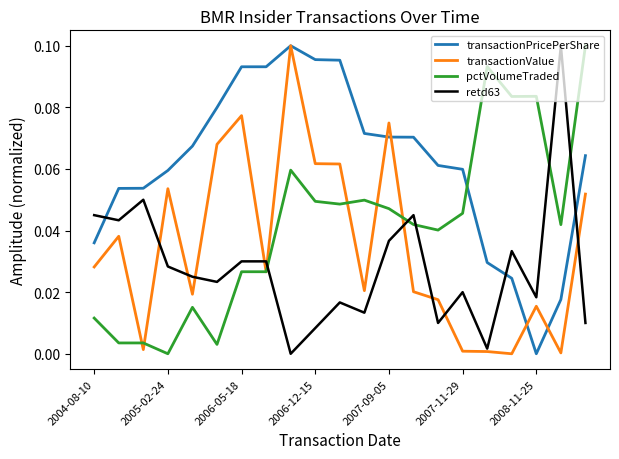

After their last crossing, which series has the higher values: transactionPricePerShare or pctVolumeTraded?

pctVolumeTraded